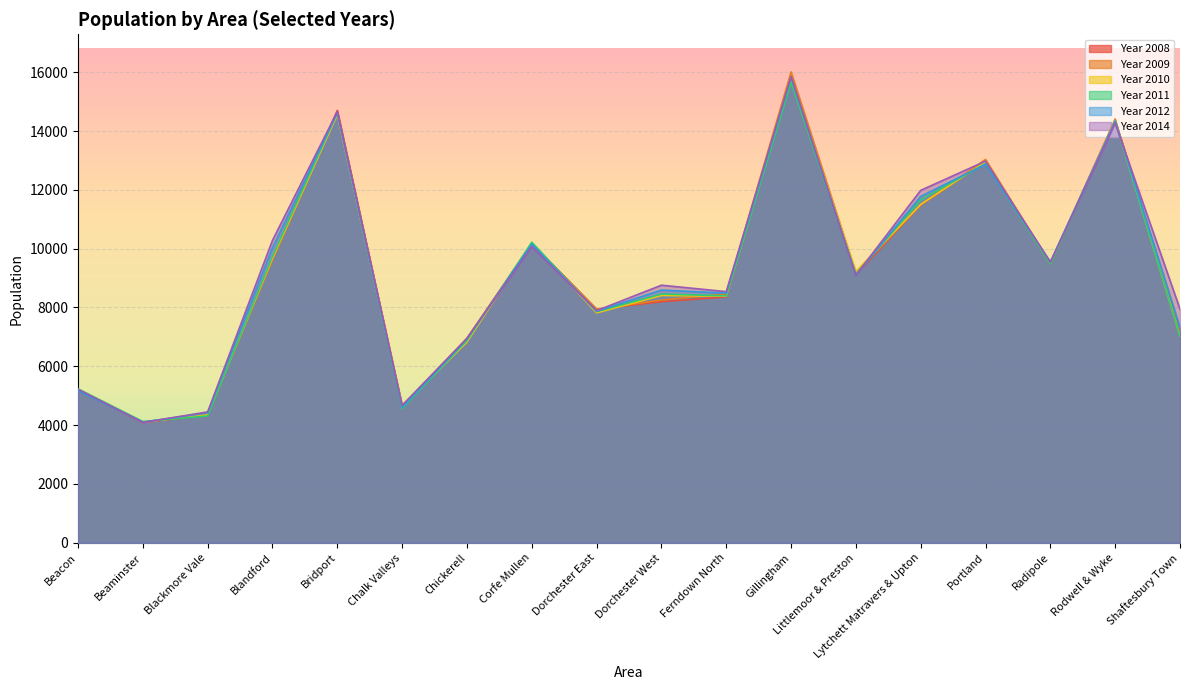

How many data points in Year 2011 are less than 9141?

9